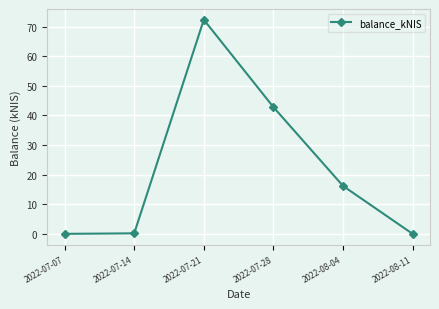

Where is the data nearest to the value 36?

2022-07-28